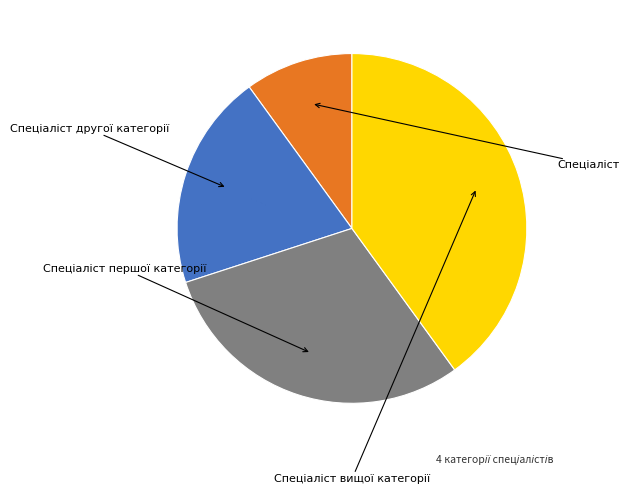

Is there any slice that represents more than half of the pie?

No